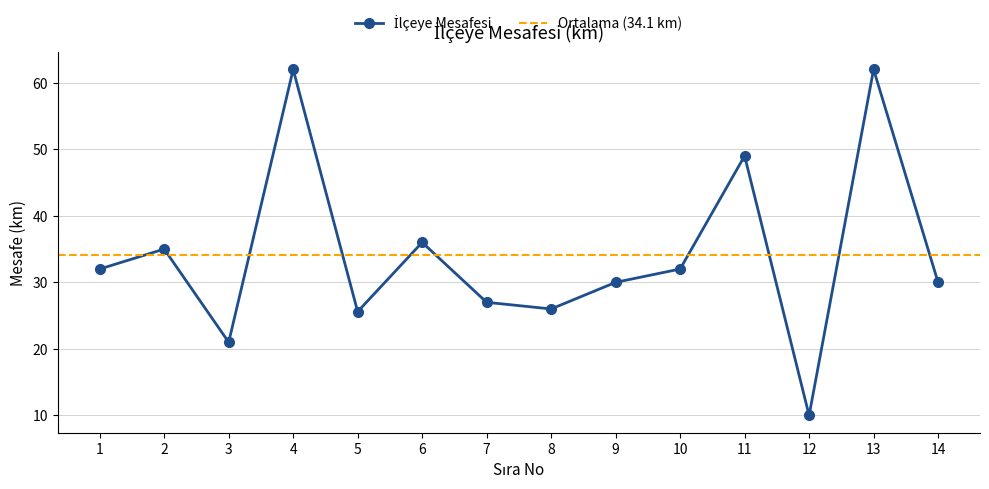

How many points are higher than both their immediate neighbors (excluding endpoints)?

5